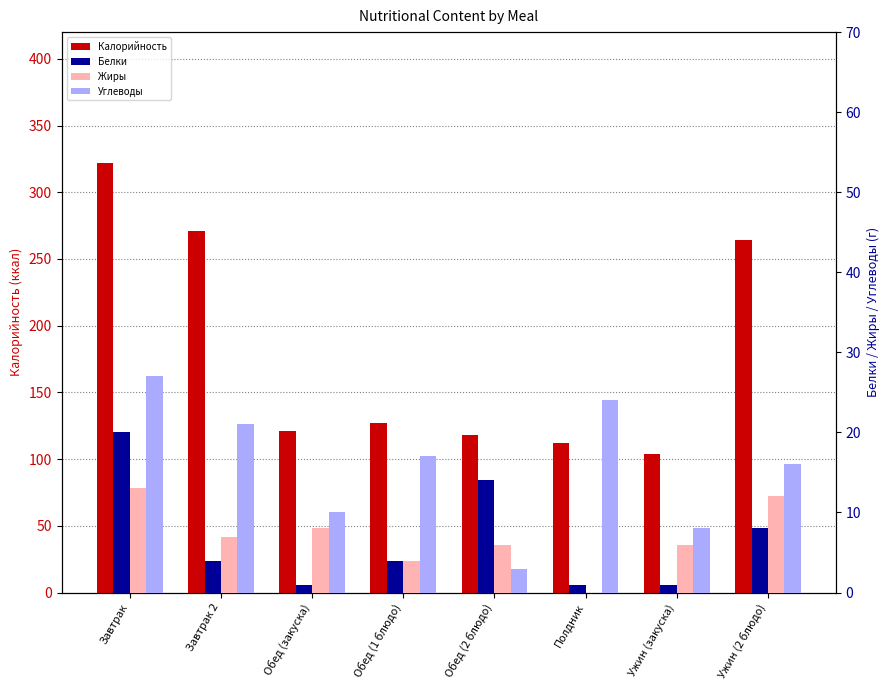

Which category has the lowest value in the Белки series?

Обед (закуска)